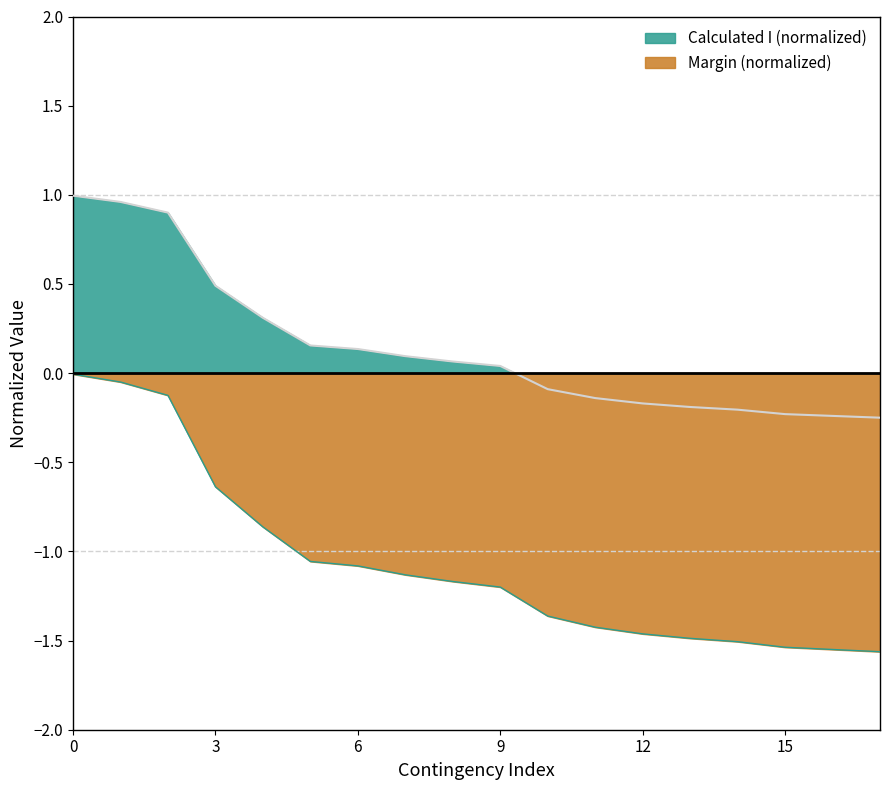

What is the difference between the second highest and second lowest values in the Margin (A) series?

1.5